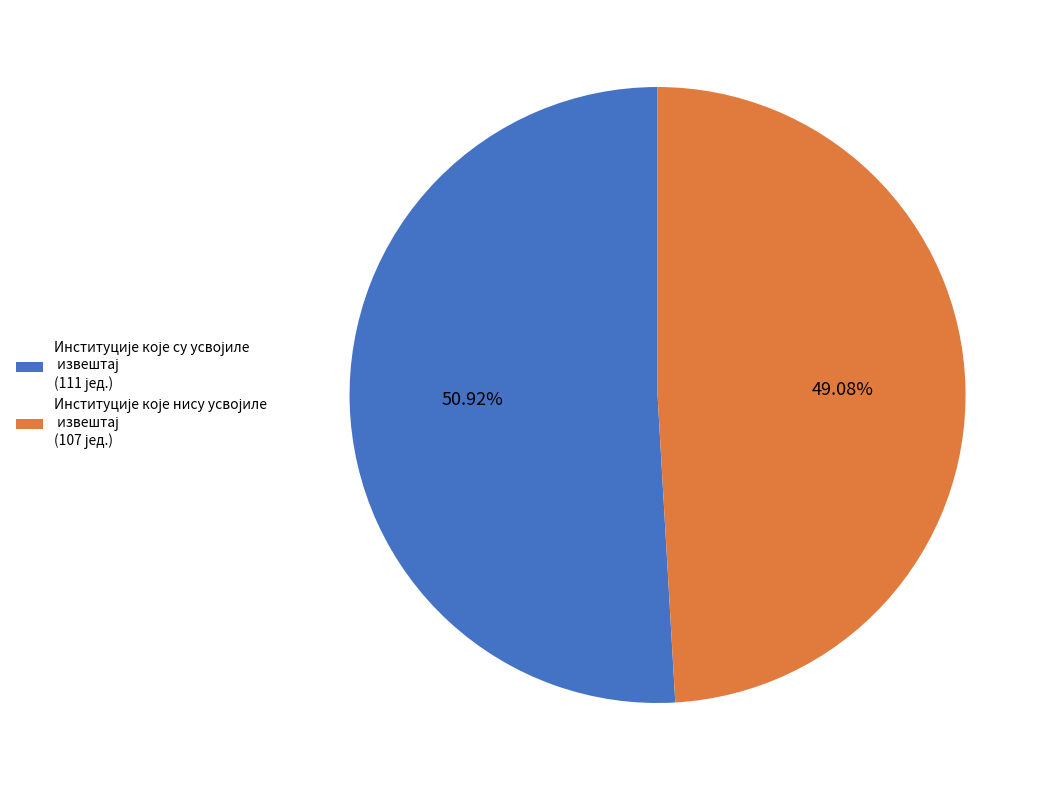

Is there any slice that represents more than half of the pie?

Yes